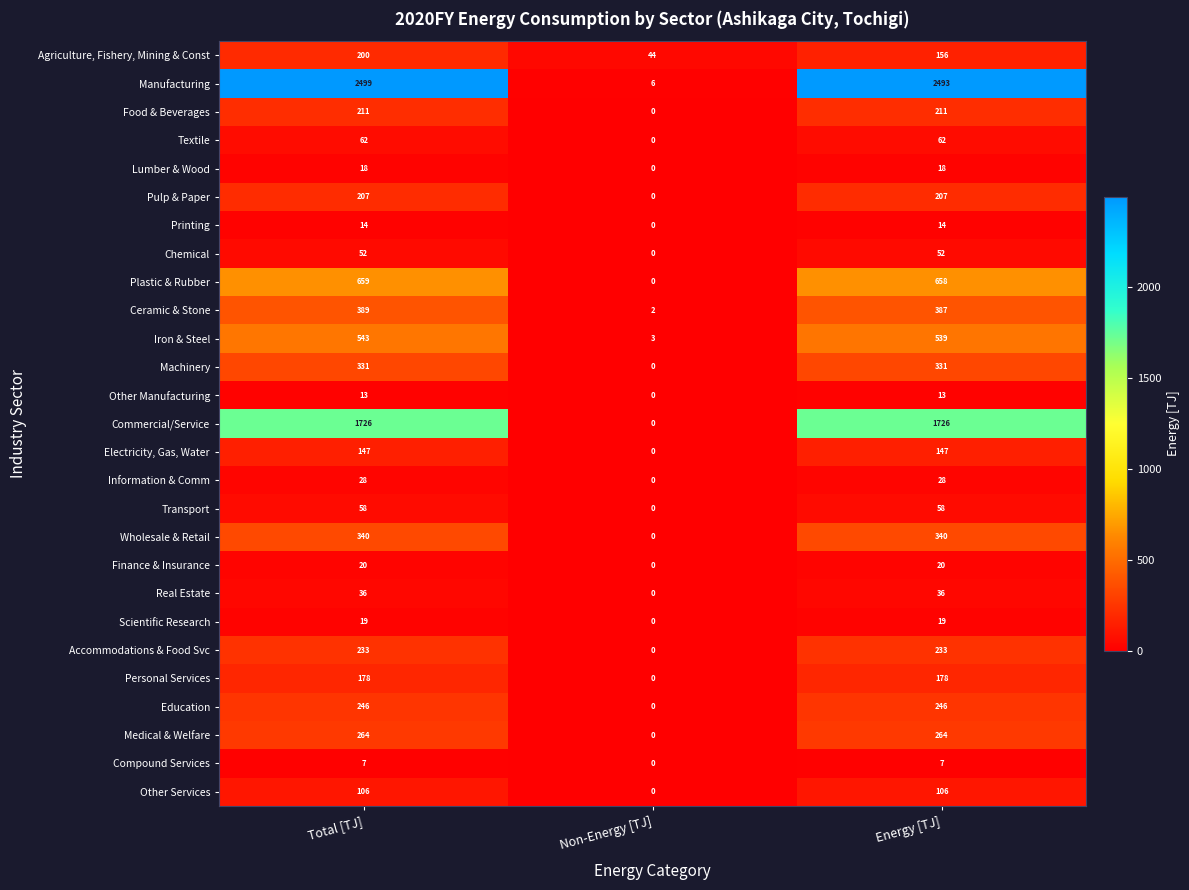

Which category has the highest value across all series?

Total [TJ]